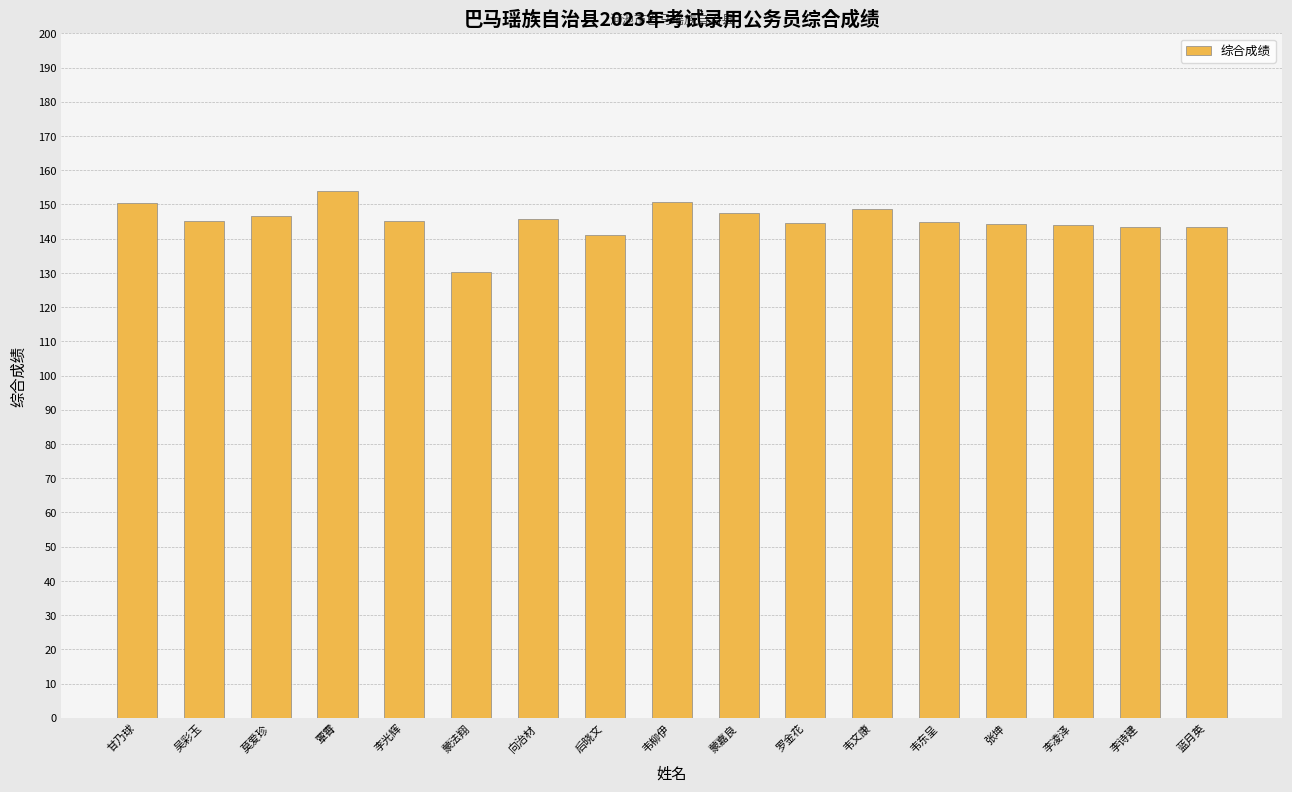

What is the sum of all values?

2469.7